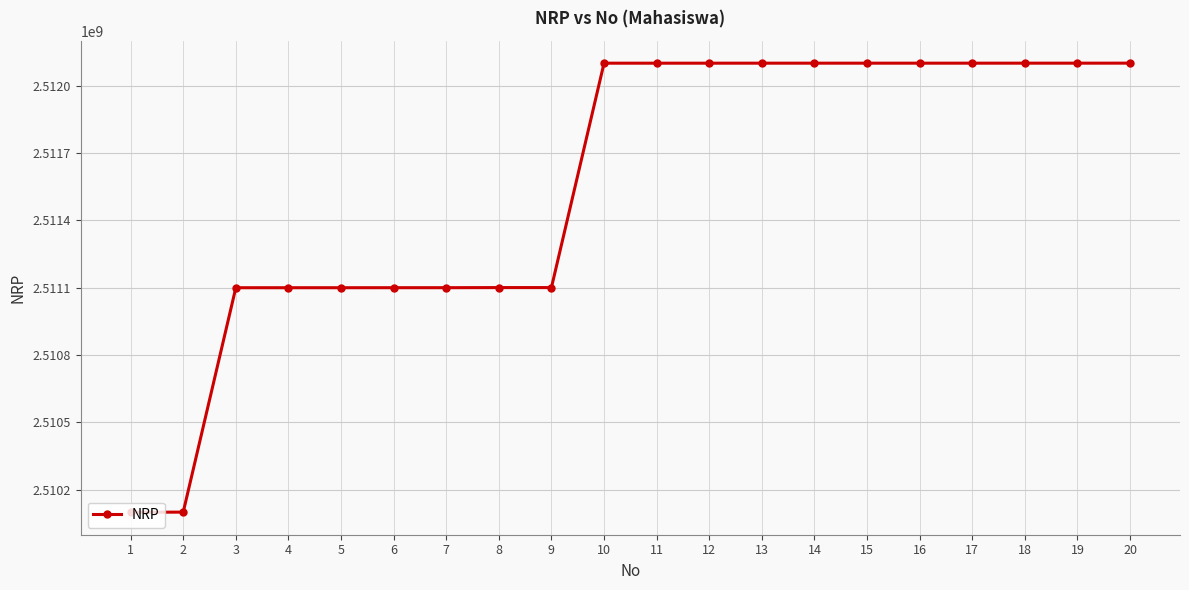

What is the change in value from 5 to 11?

+999952